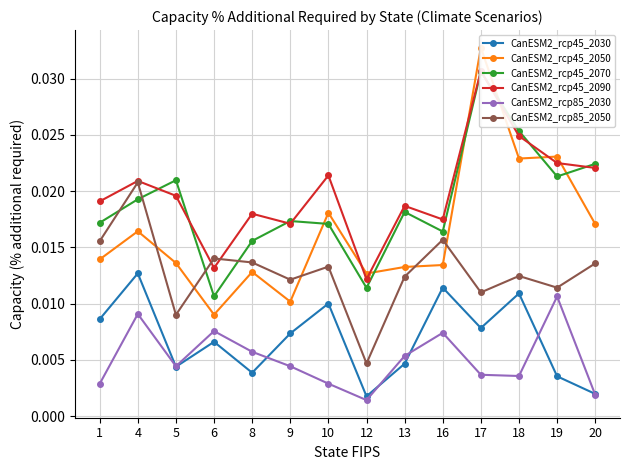

Does the chart have visible grid lines?

Yes